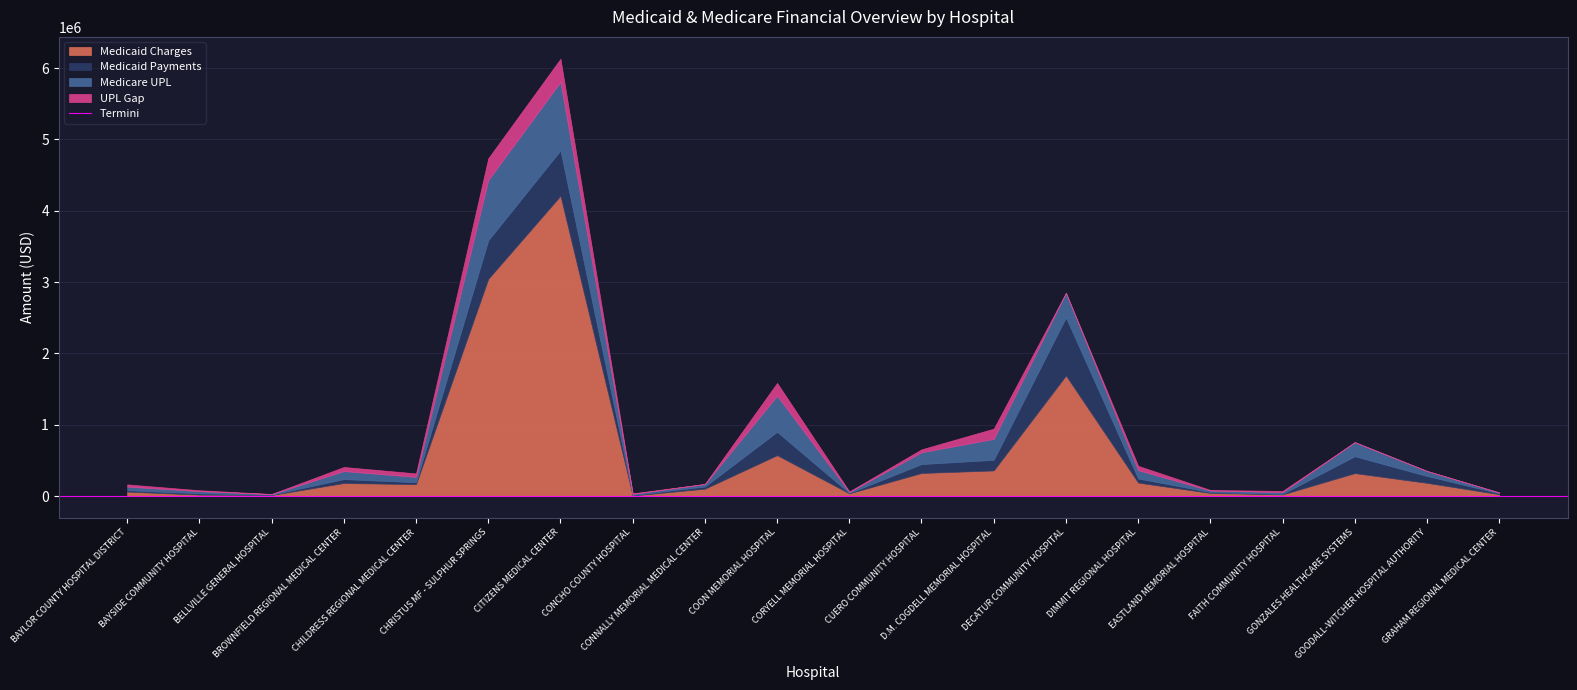

What is the sum of all Medicare UPL values?

3894496.9